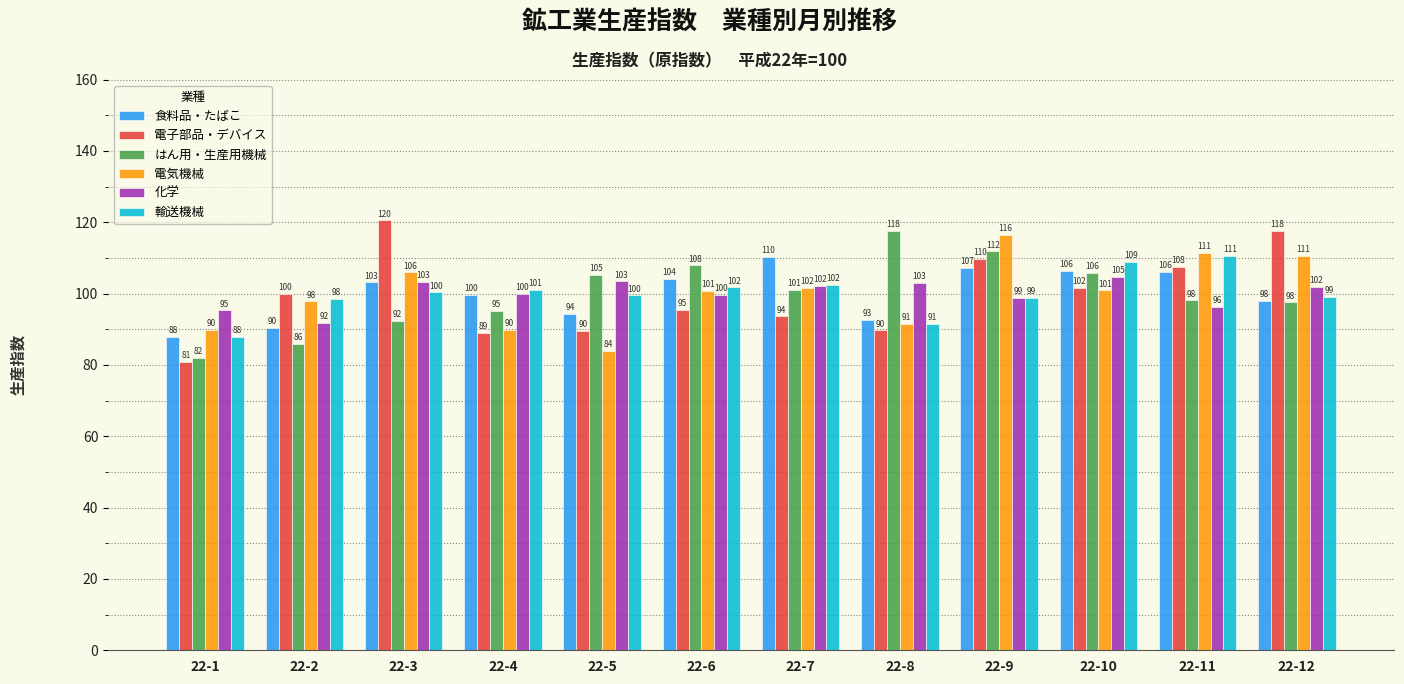

The value of 輸送機械 at 22-5 is 27.6. True or false?

False